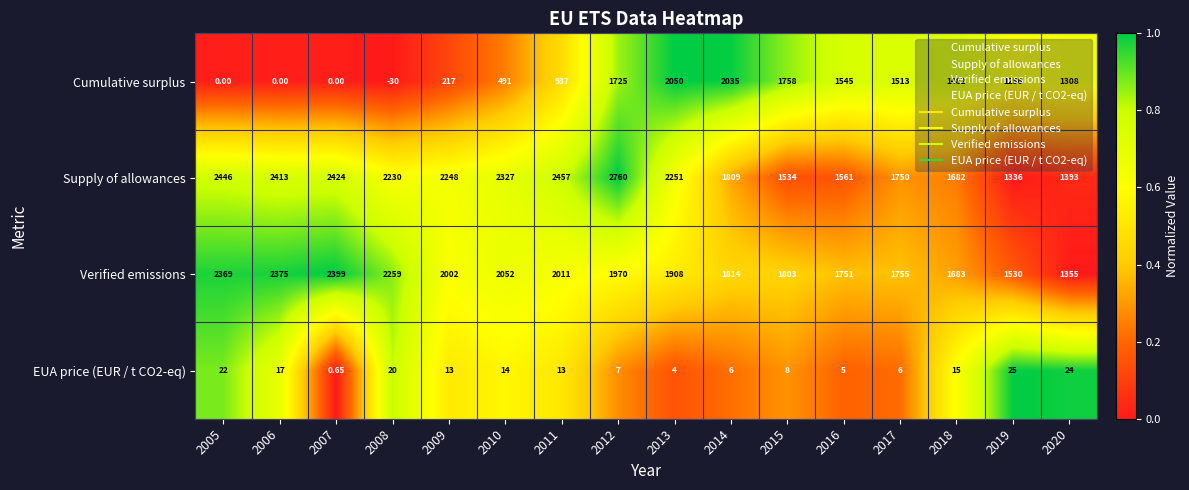

Which series changed the most between 2011 and 2014?

Cumulative surplus